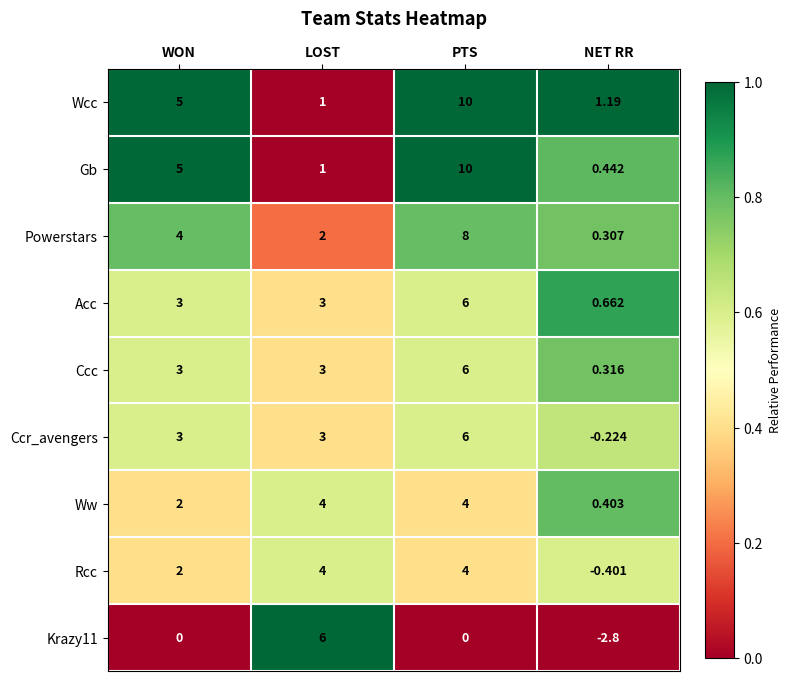

What is the total value across all series at PTS?

54.0